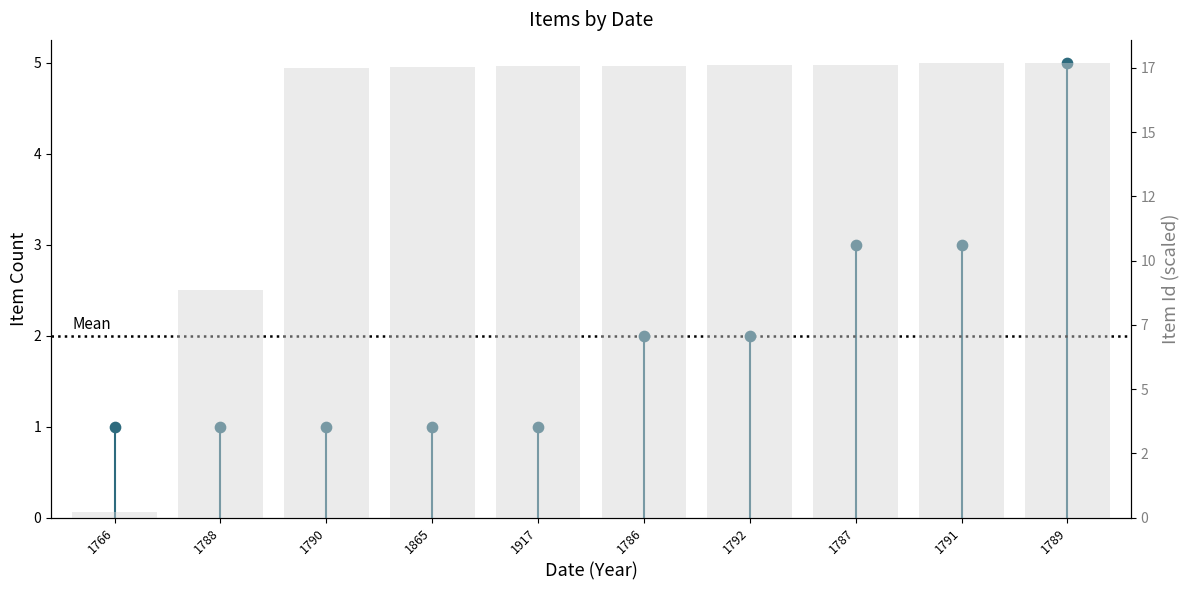

What is the total value across all series at 1787?

20.6